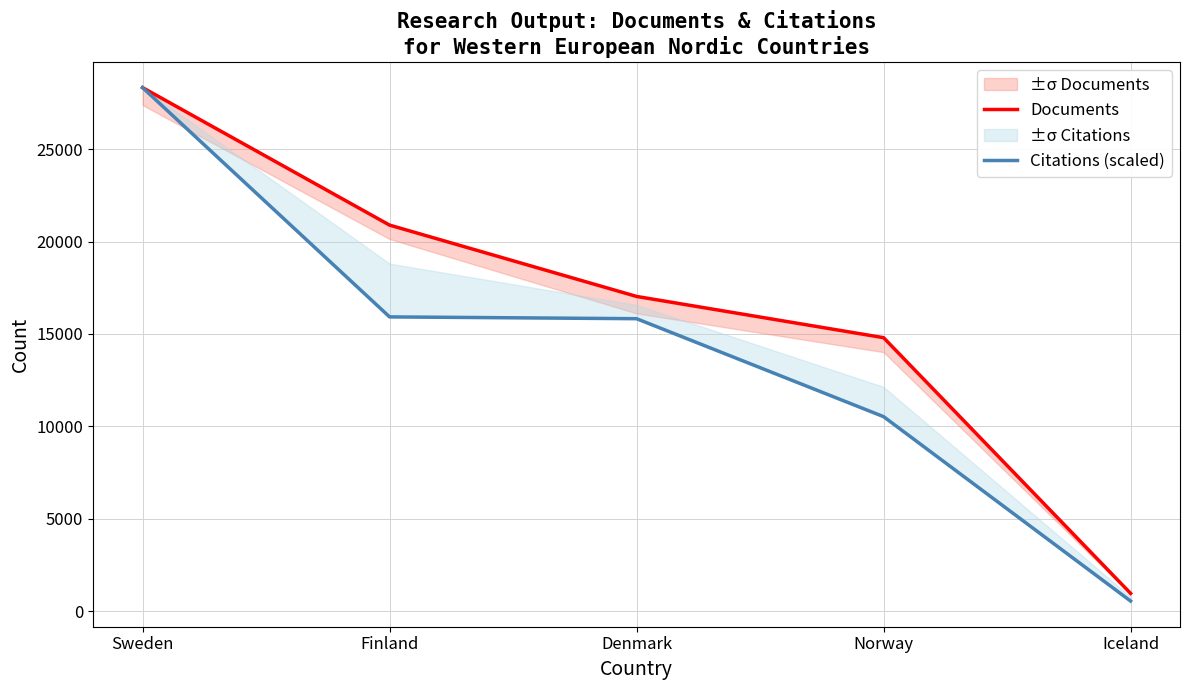

Rank the series by their maximum value, from lowest to highest.

Documents, Citations (scaled)